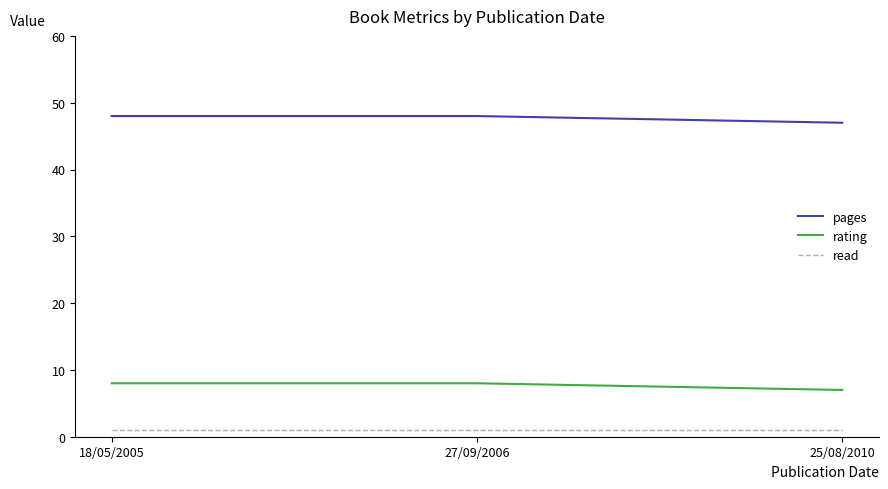

What is the average value of the rating series?

8